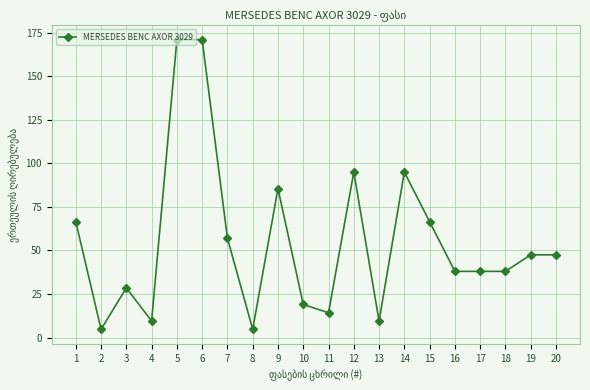

Where is the first local maximum?

3